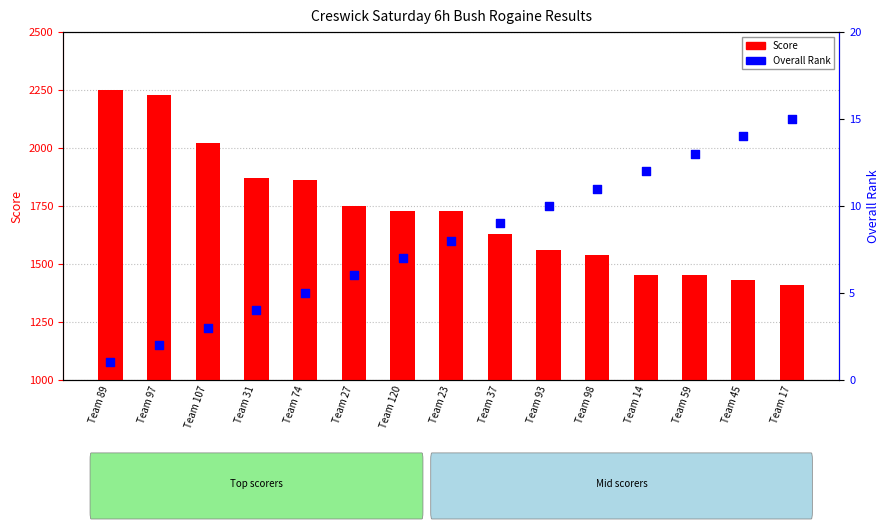

Is the value of Overall Rank at Team 93 greater than the value of Score at Team 14?

No